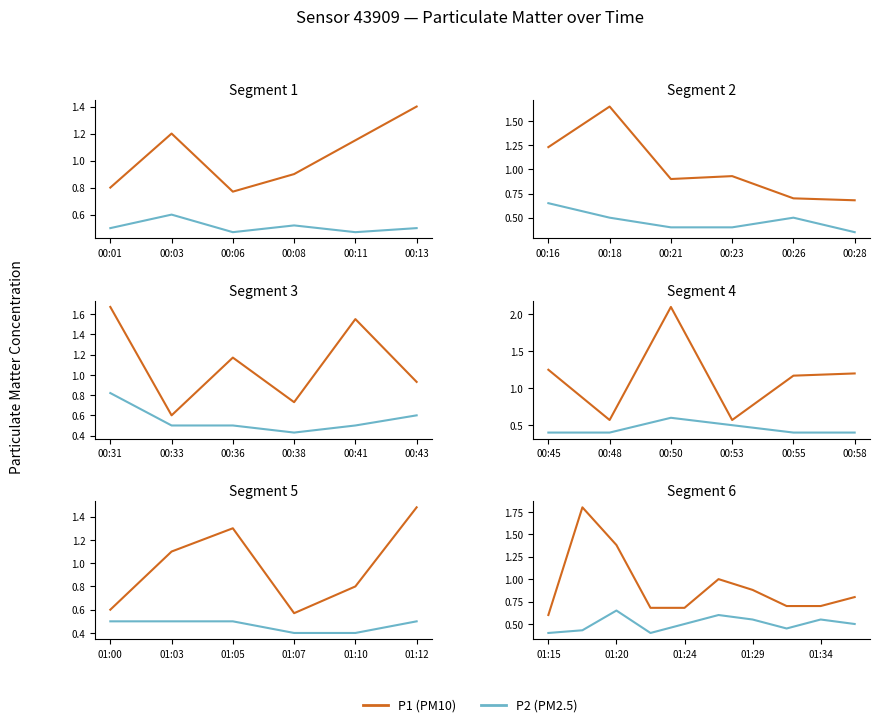

True or false: P2 (PM2.5) has a value of 0.2 at 00:08.

False